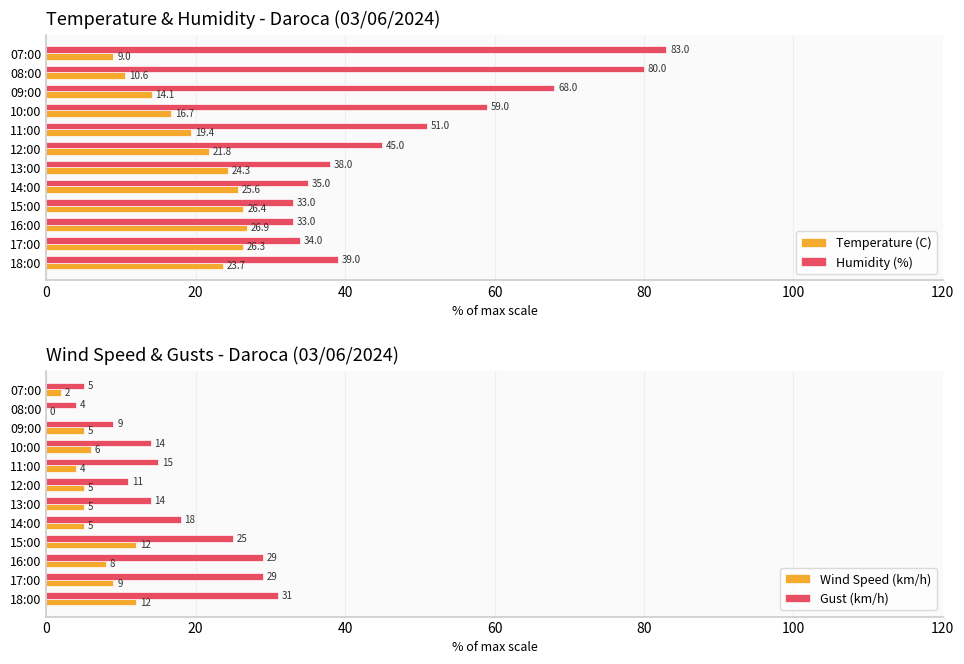

What is the sum of all Humidity (%) values?

598.0